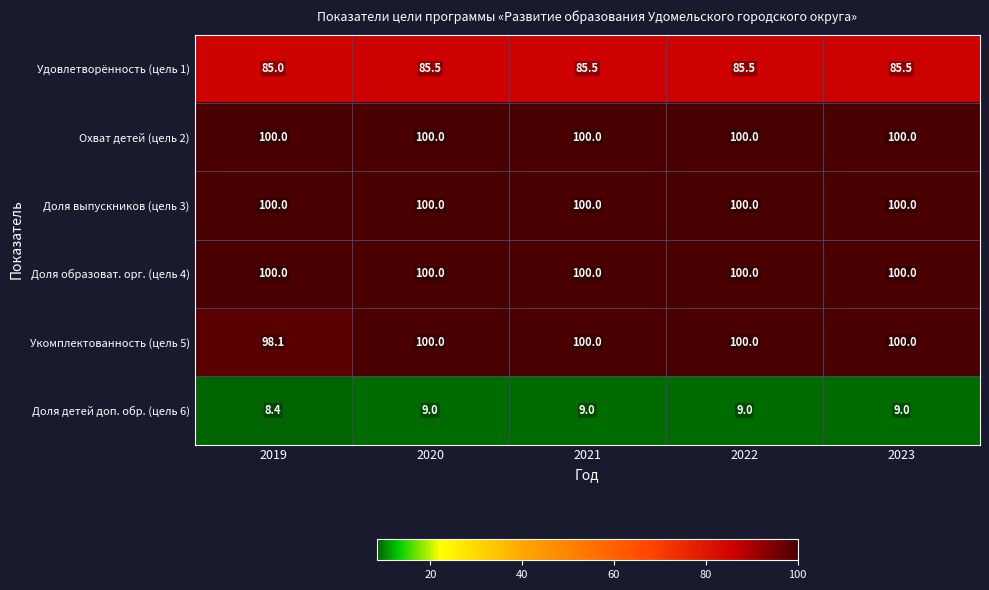

The Доля выпускников (цель 3) series shows 100.0 at 2020. True or false?

True